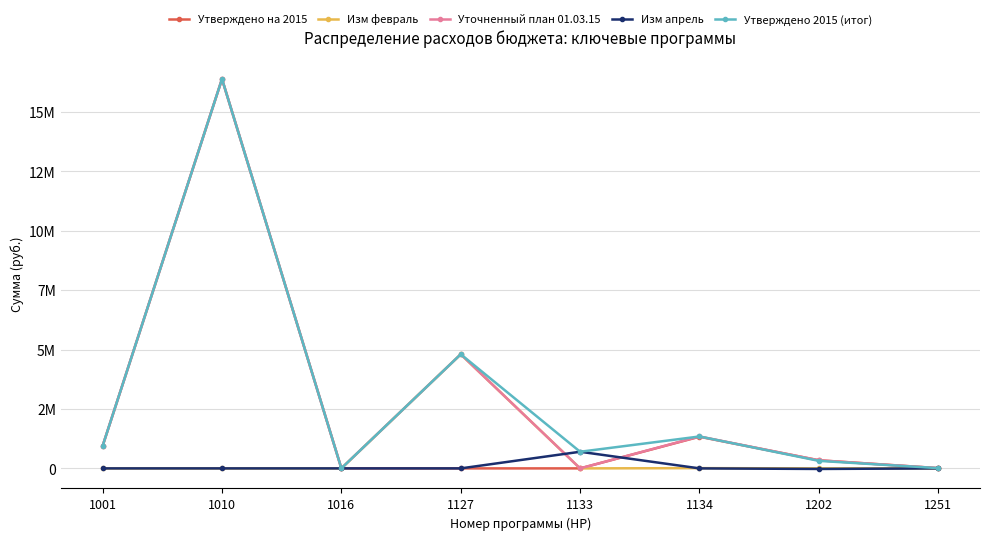

Is the value of Изм февраль at 1127 greater than the value of Изм апрель at 1016?

Yes